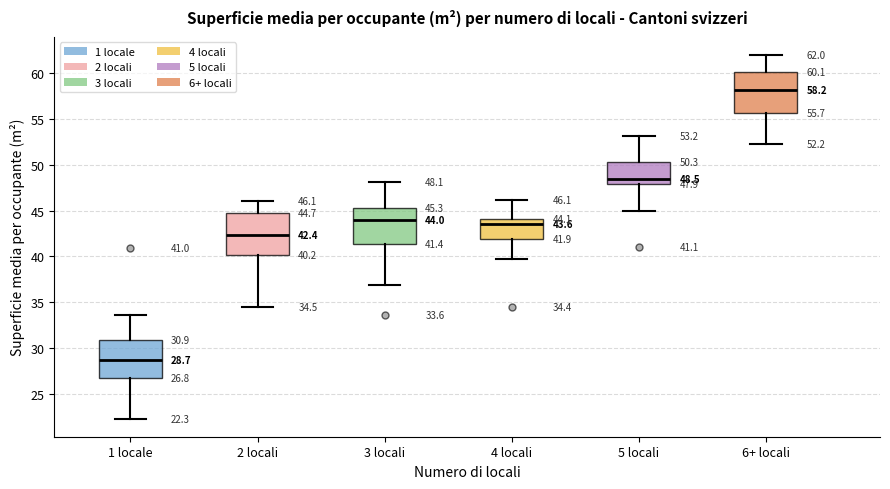

Which box's median line is the lowest?

1 locale